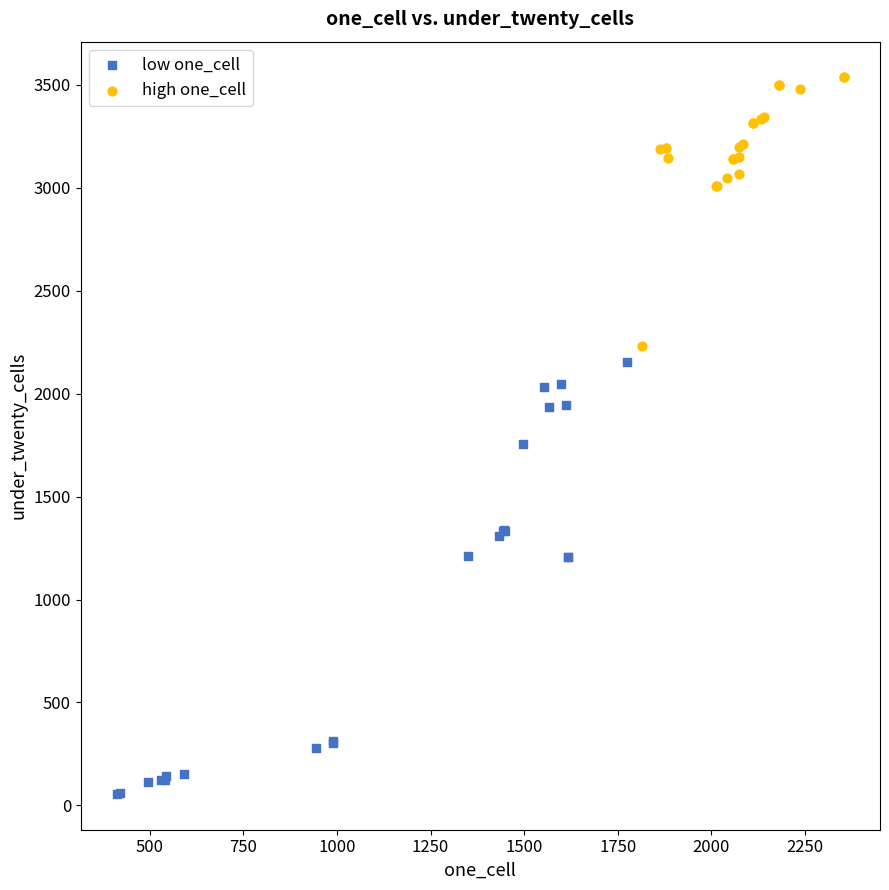

Which series has the widest spread of Y values?

low one_cell